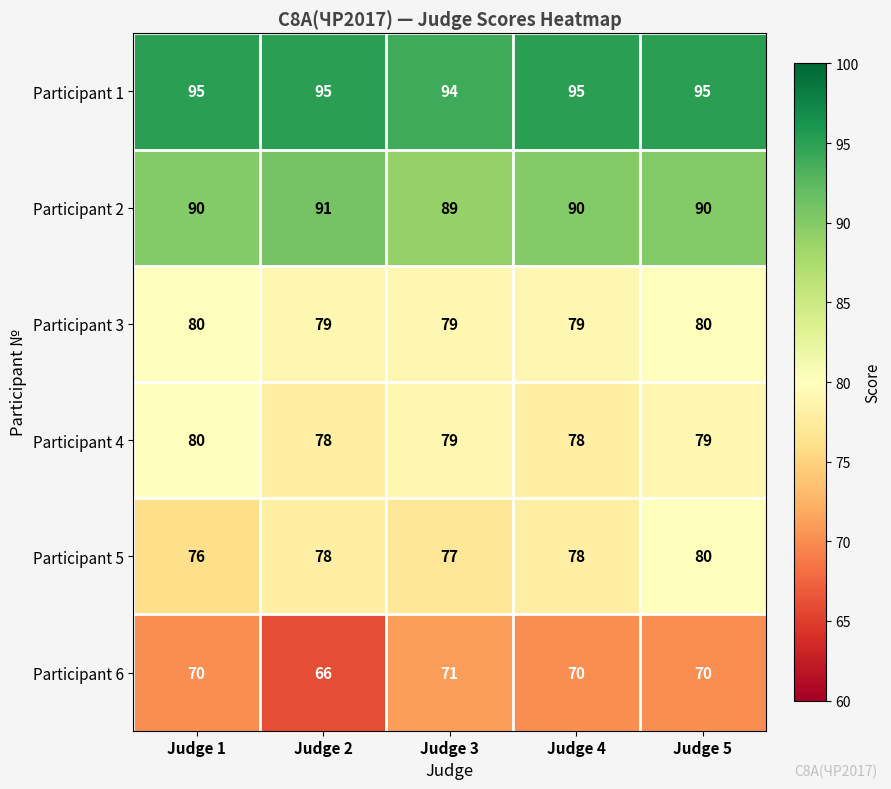

What is the minimum value for Participant 5?

76